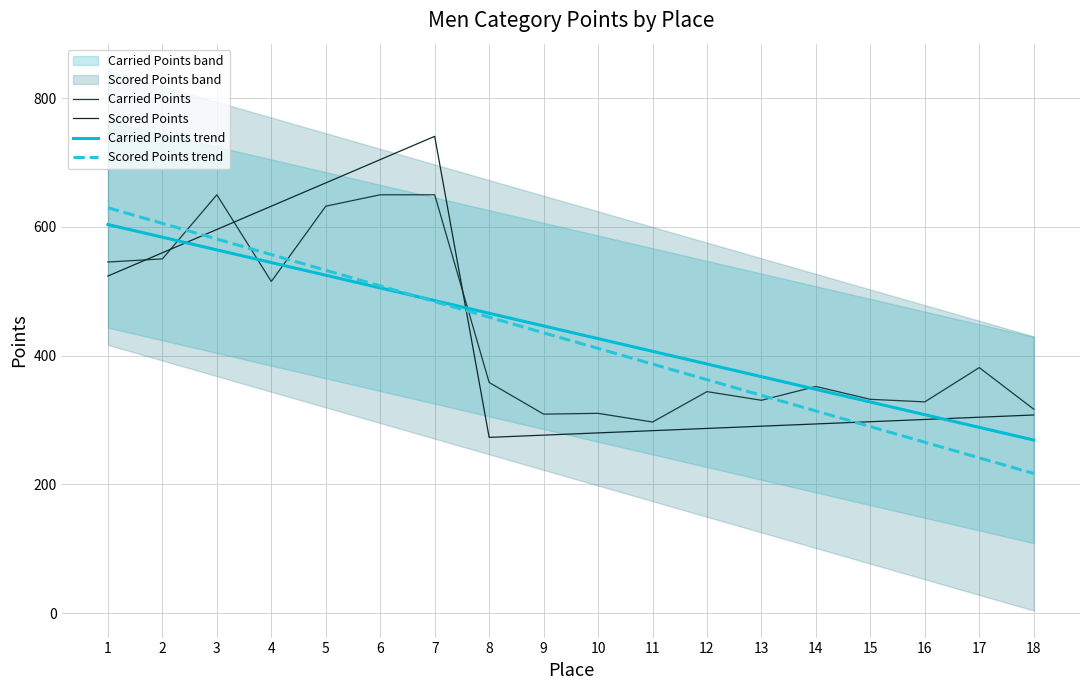

The value of Scored Points trend at 8 is 156.6. True or false?

False